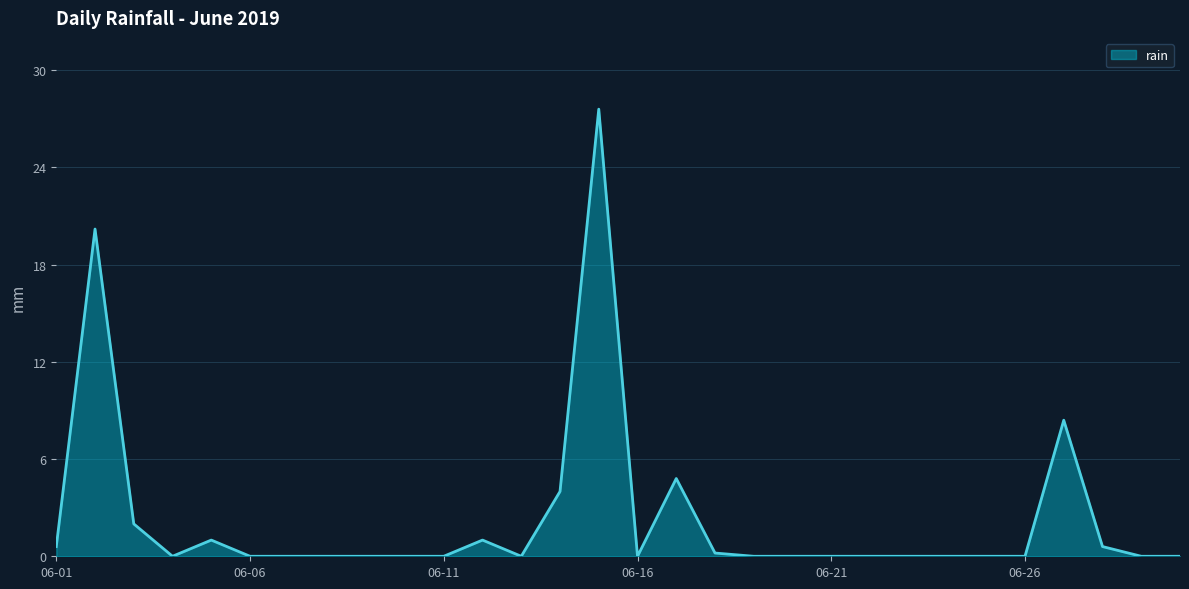

What is the greatest value displayed?

27.6